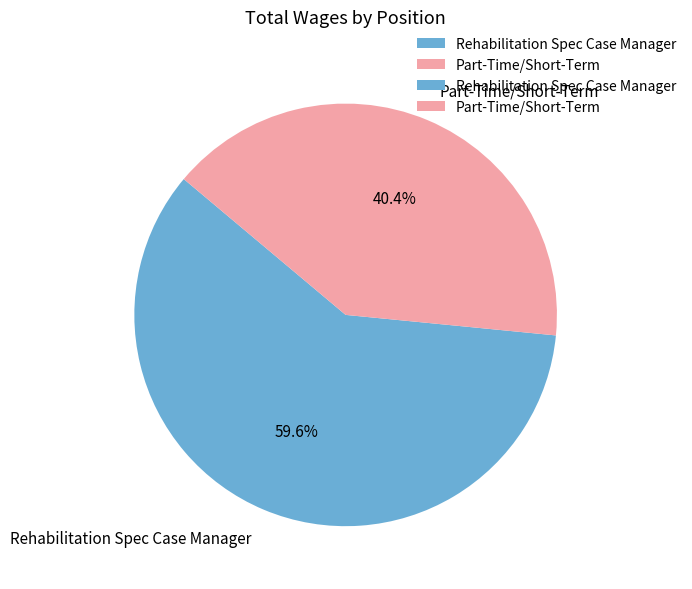

To the nearest percent, what is the difference between the Rehabilitation Spec Case Manager and Part-Time/Short-Term slice percentages?

19%